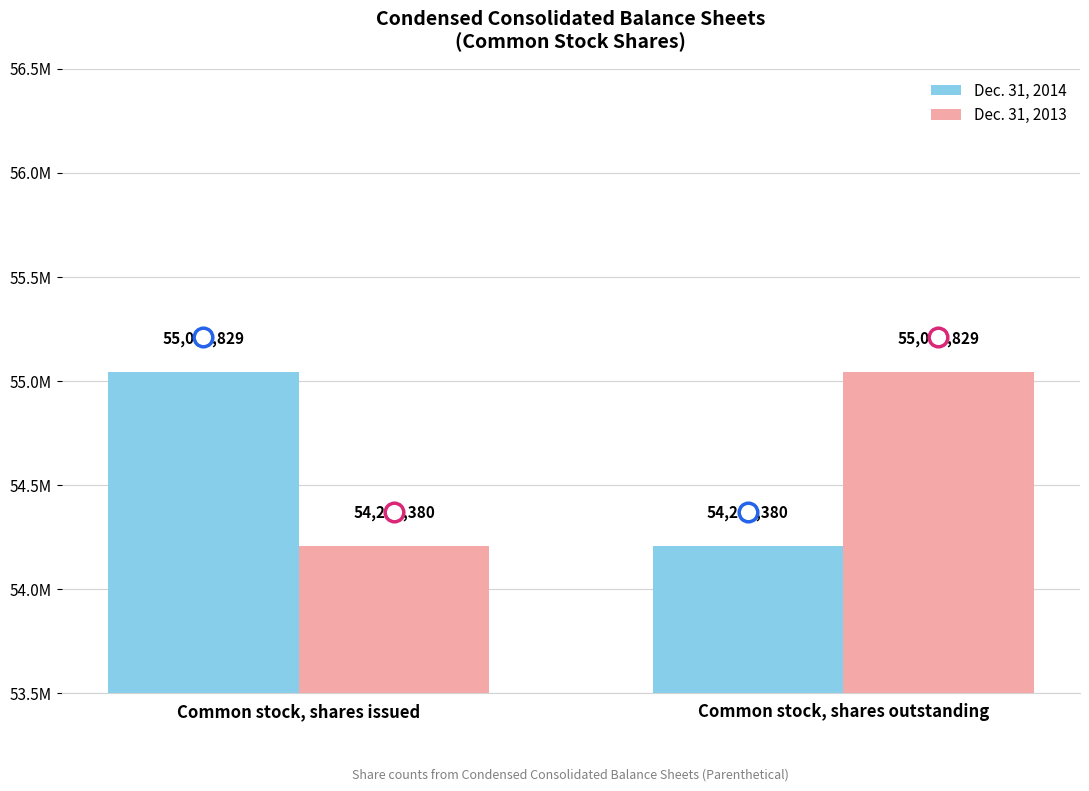

What are all the series names shown in the legend?

Dec. 31, 2014, Dec. 31, 2013